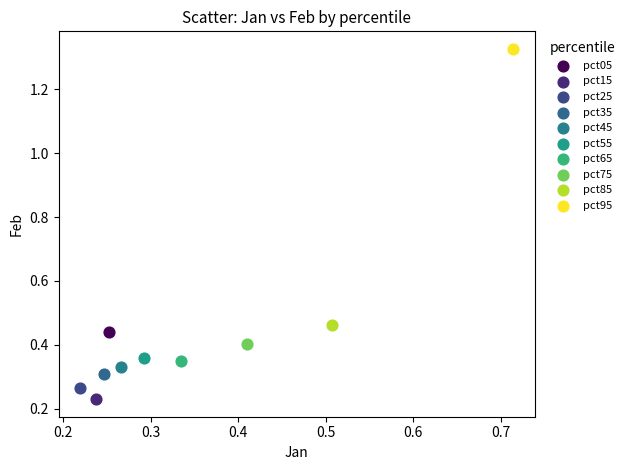

Which series contains the highest Y value?

pct95